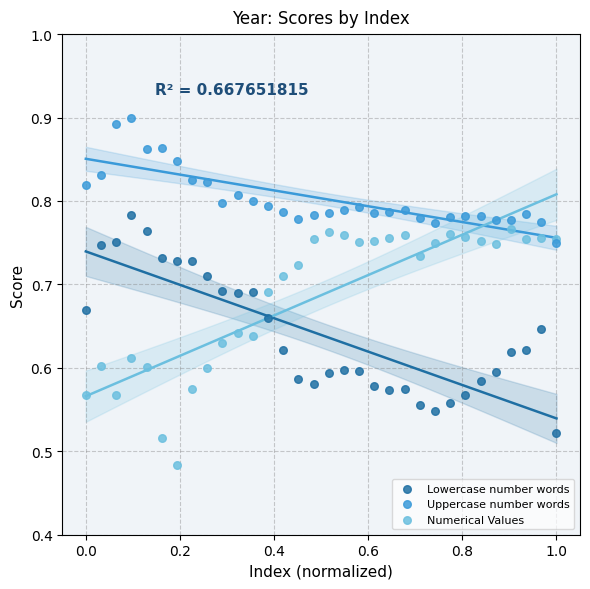

What are all the series names shown in the legend?

Lowercase number words, Uppercase number words, Numerical Values